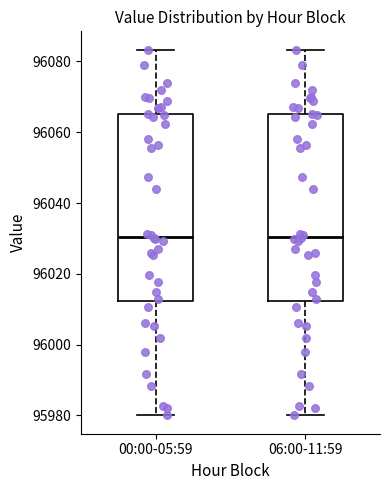

Where does the lower whisker of the box for 06:00-11:59 end on the y-axis? The values are not printed on the chart, so give them approximately, as read against the axis.

95980